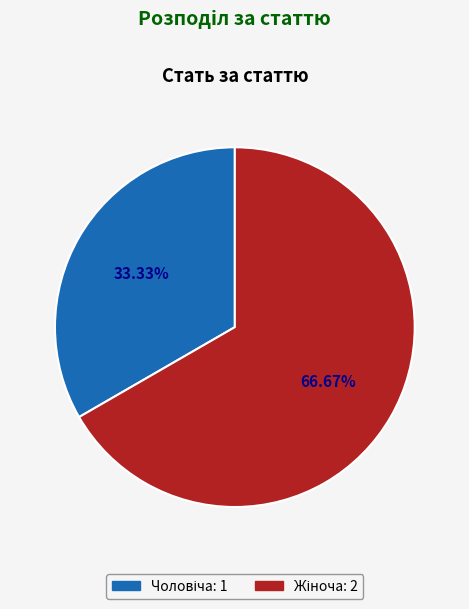

Is there a majority slice in this chart?

Yes